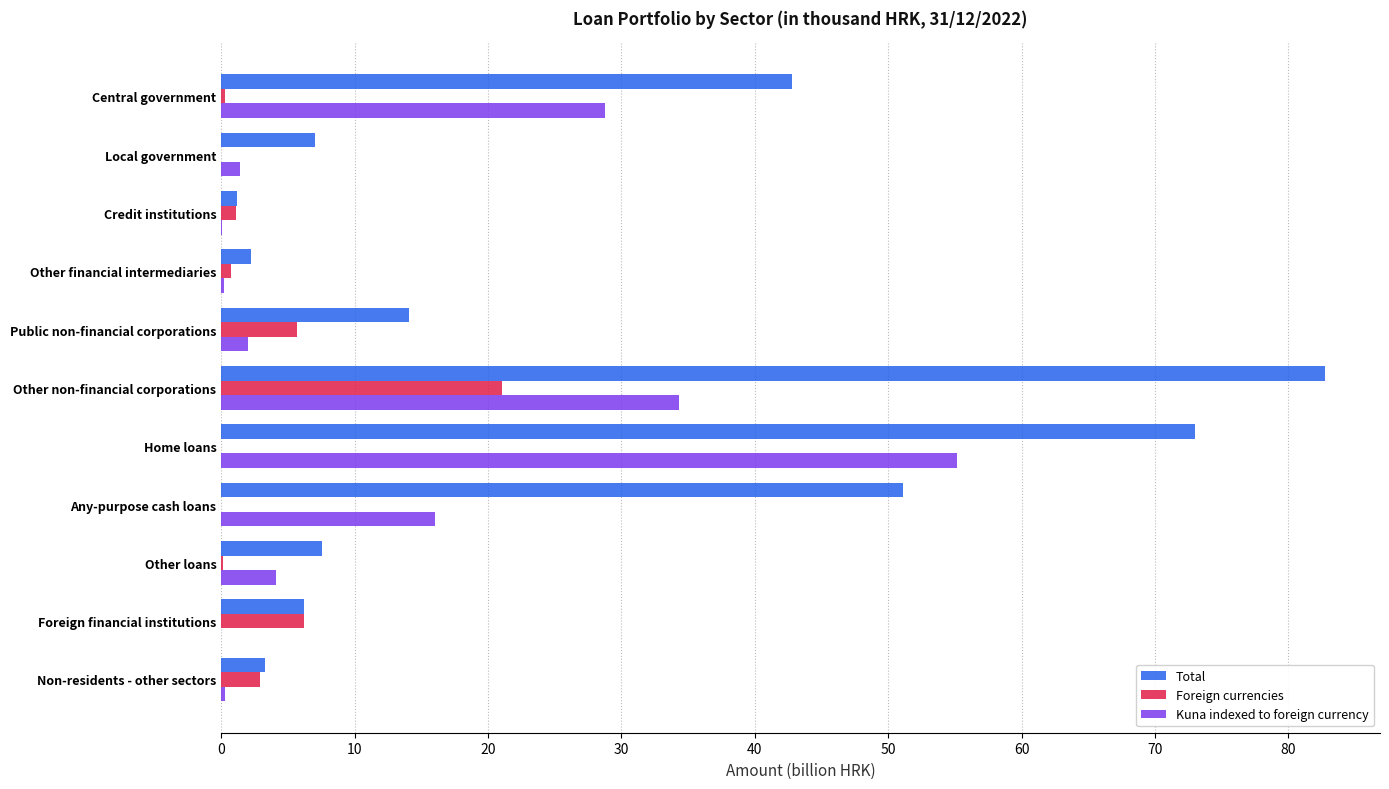

At which label is Kuna indexed to foreign currency closest to 27?

Central government